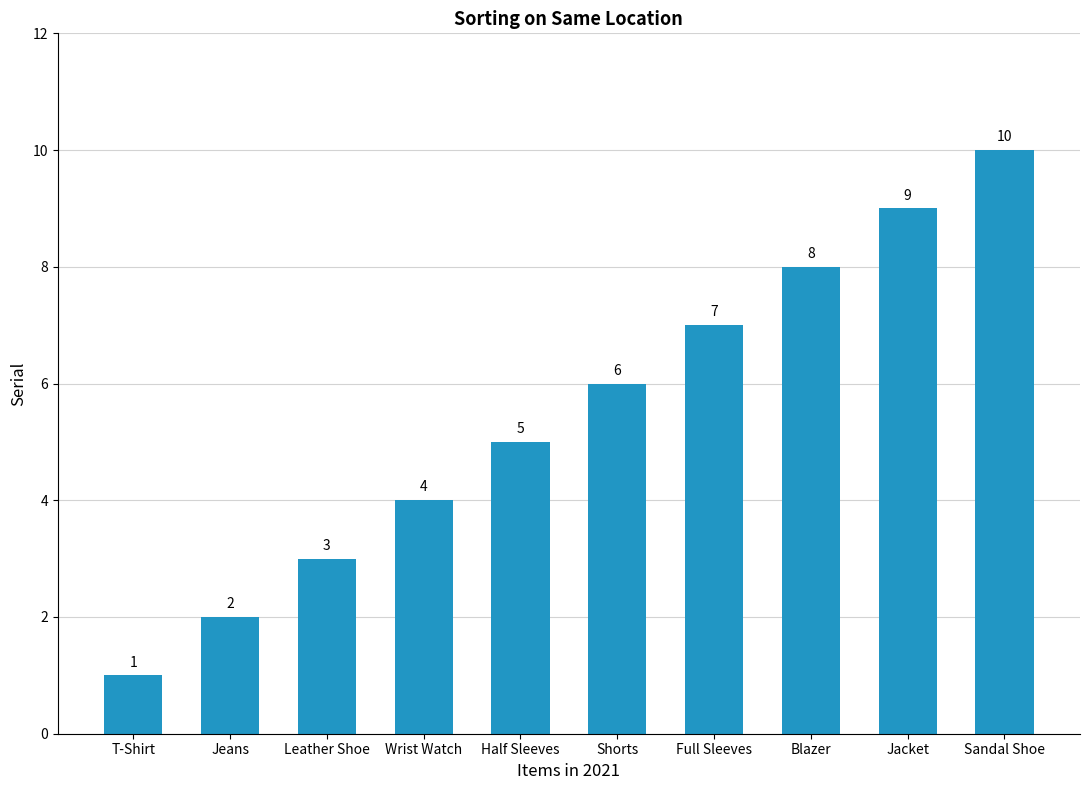

Reading right to left, extract all data points from this chart.

10	9	8	7	6	5	4	3	2	1